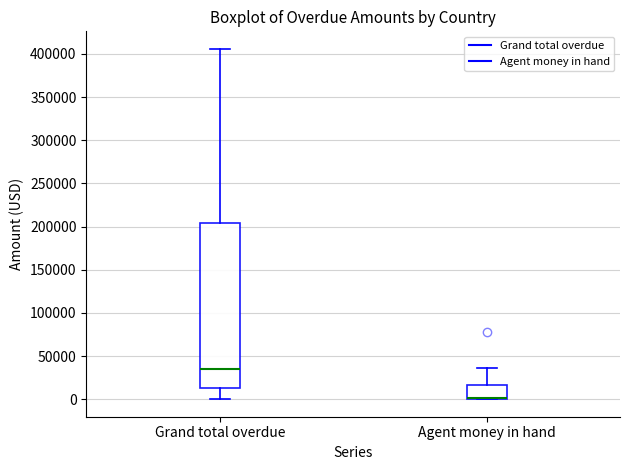

Where is the upper edge of the box for Grand total overdue on the y-axis? The values are not printed on the chart, so give them approximately, as read against the axis.

205000